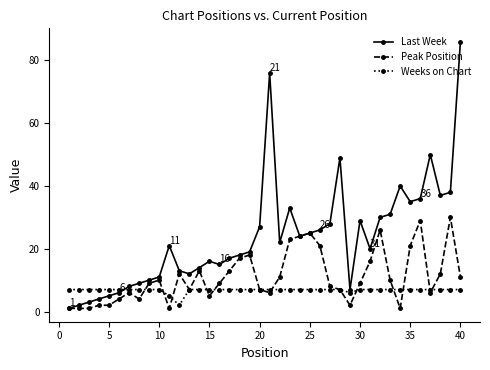

Rank the series by their maximum value, from lowest to highest.

Weeks on Chart, Peak Position, Last Week